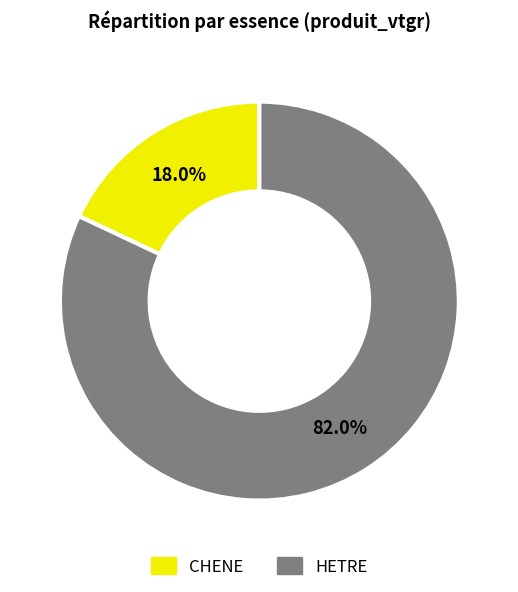

Rank the categories by value from lowest to highest.

CHENE, HETRE